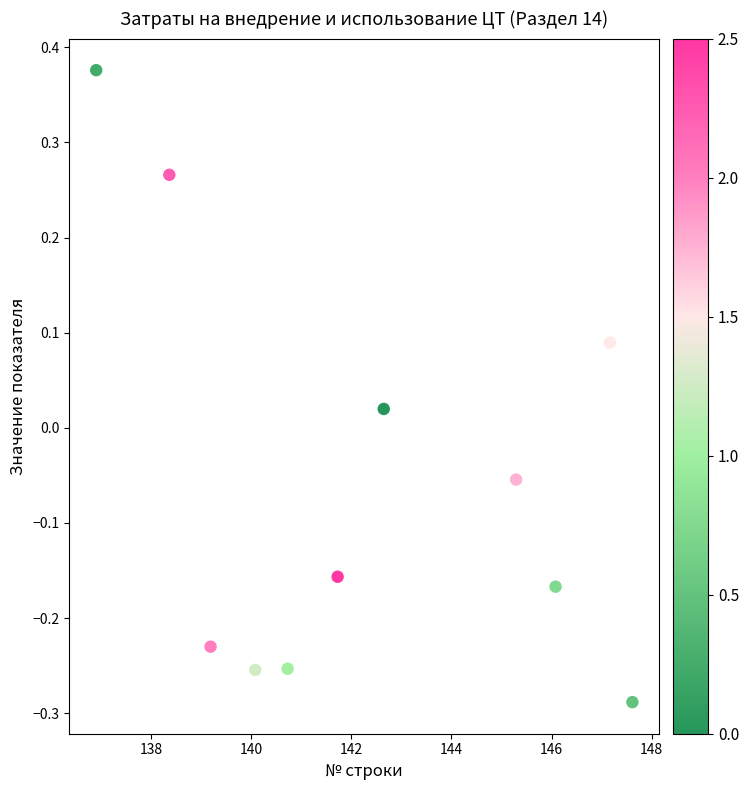

What is the range of Y values (max minus min)?

0.7